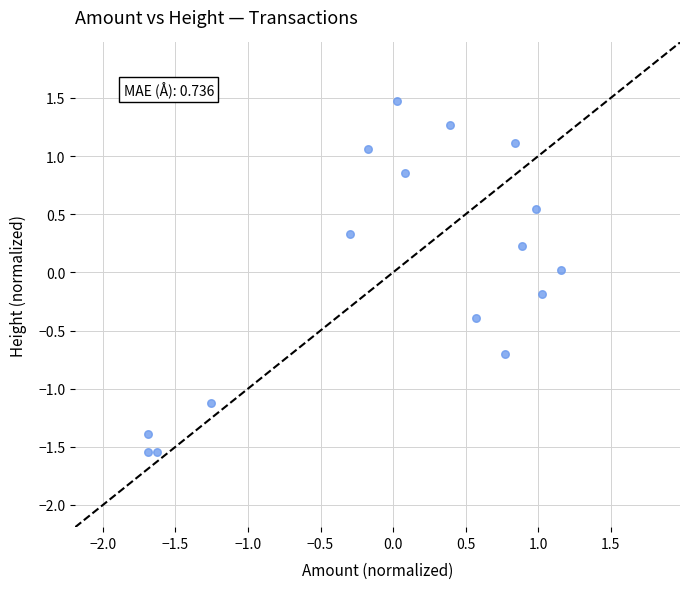

What is the range of Y values (max minus min)?

3.0